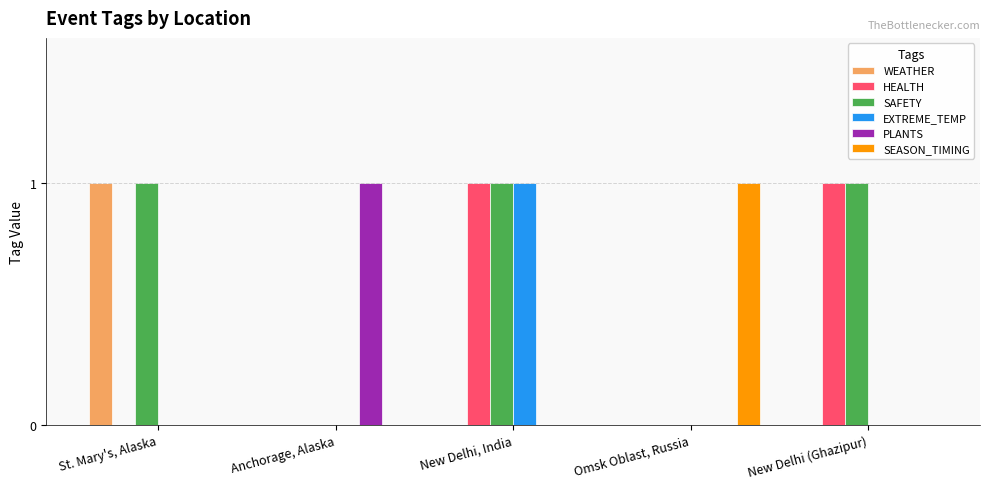

At which category is the sum across all series the highest?

New Delhi, India